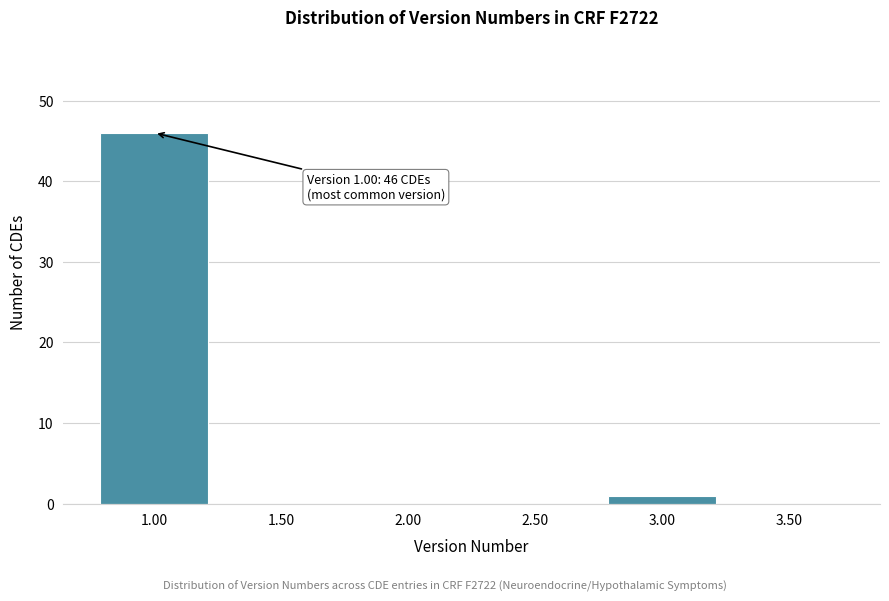

Reading left to right, what are all the values shown in this chart?

1.00=46	1.50=0	2.00=0	2.50=0	3.00=1	3.50=0